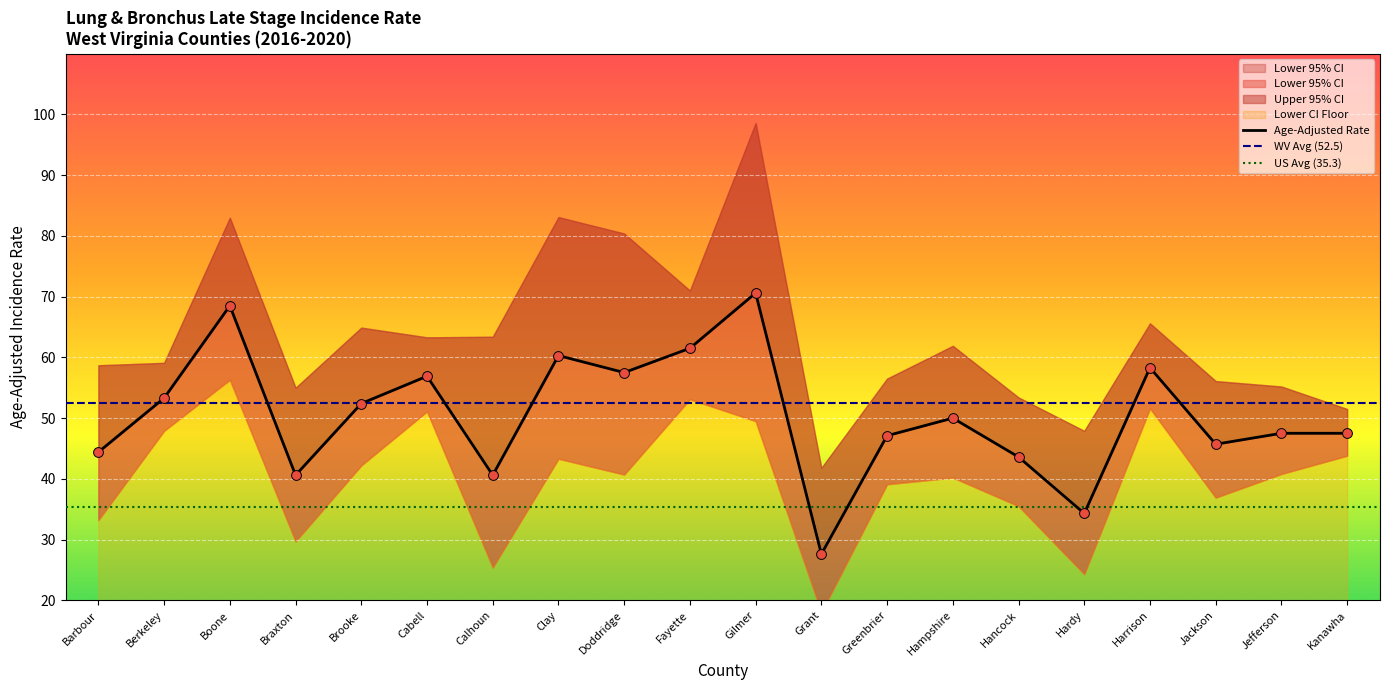

At which category is the sum across all series the highest?

Gilmer